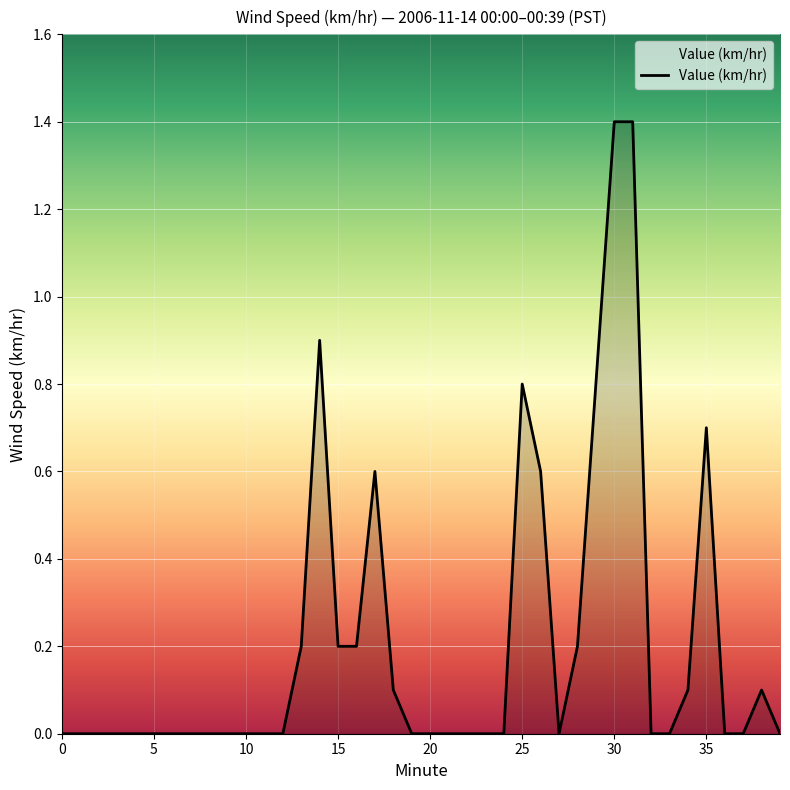

What is the greatest value displayed?

1.4